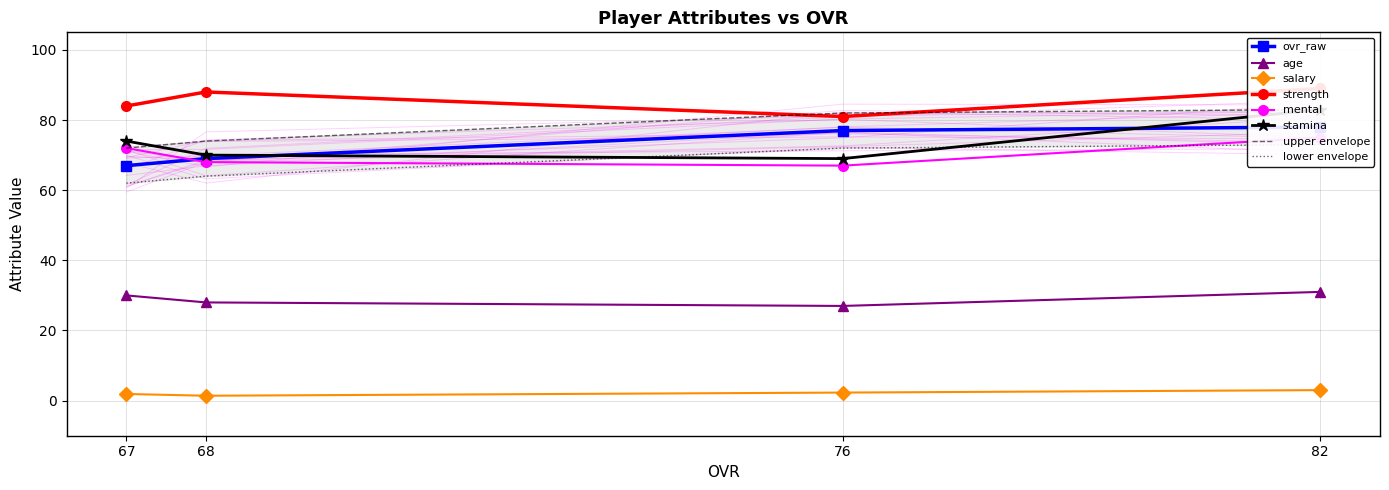

What is the value of the ovr_raw point at the 2nd from the left?

69.0